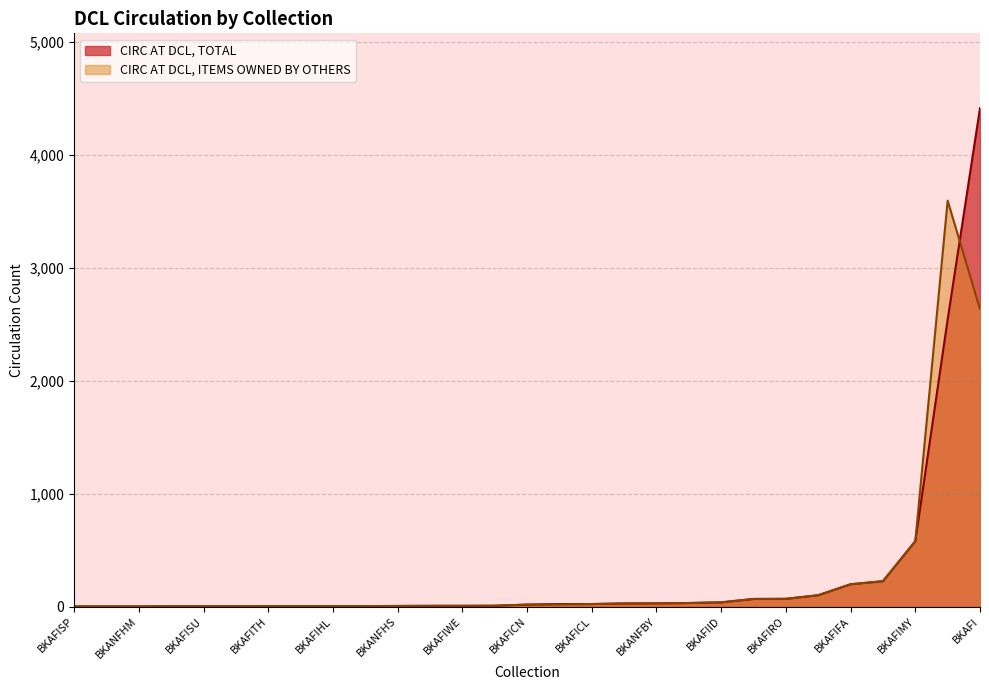

Rank the series at BKAFIWL from highest to lowest value.

CIRC AT DCL, TOTAL, CIRC AT DCL, ITEMS OWNED BY OTHERS